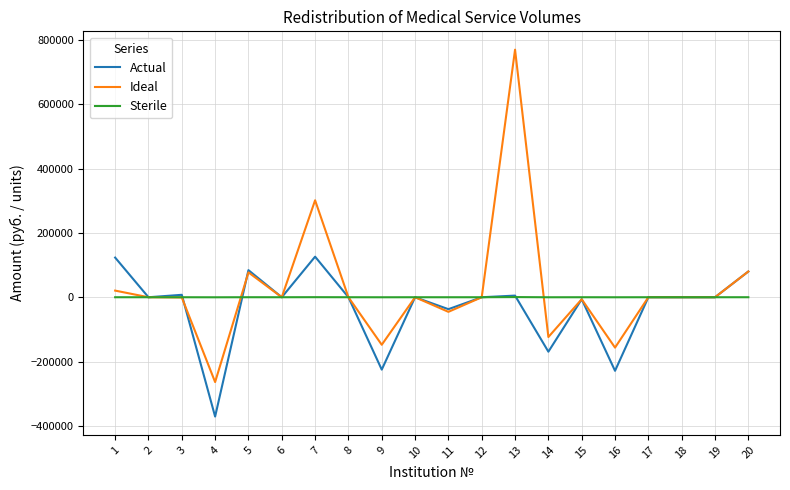

At which category is the sum across all series the highest?

13